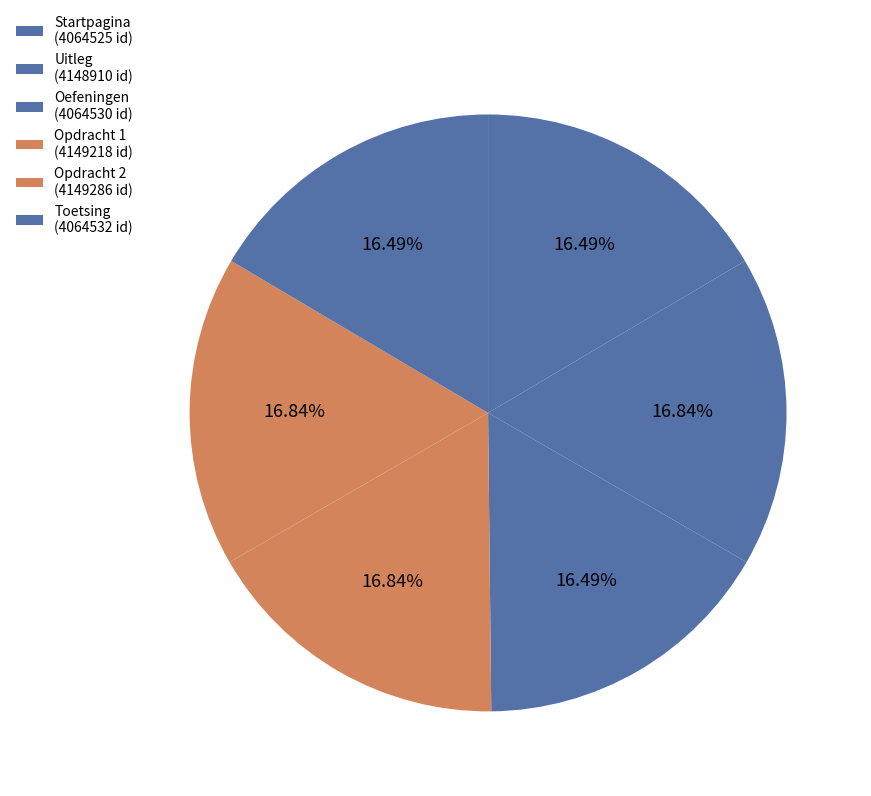

How many slices are in this pie chart?

6